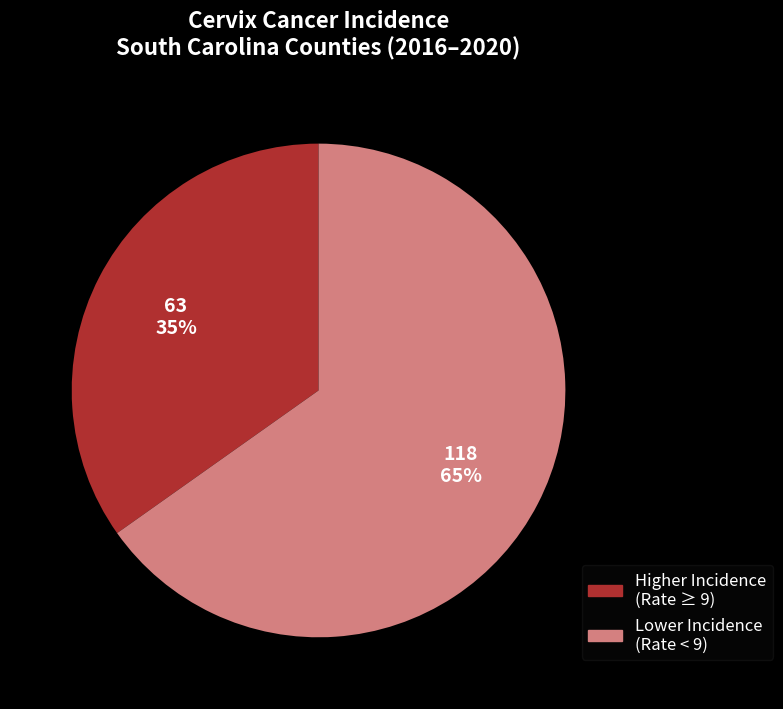

Does any single category account for the majority?

Yes